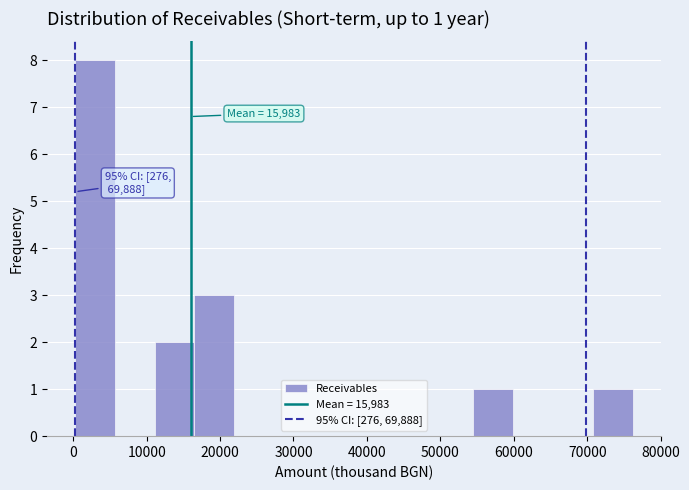

Which range on the x-axis has the tallest bar?

0 to 6000